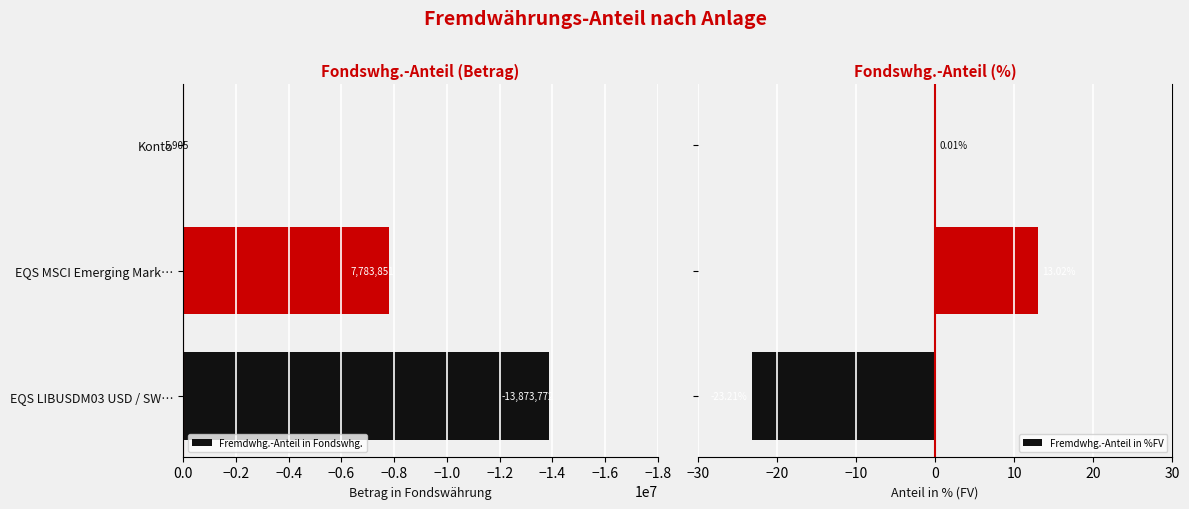

What is the sum of all Fremdwhg.-Anteil in %FV values?

-10.2